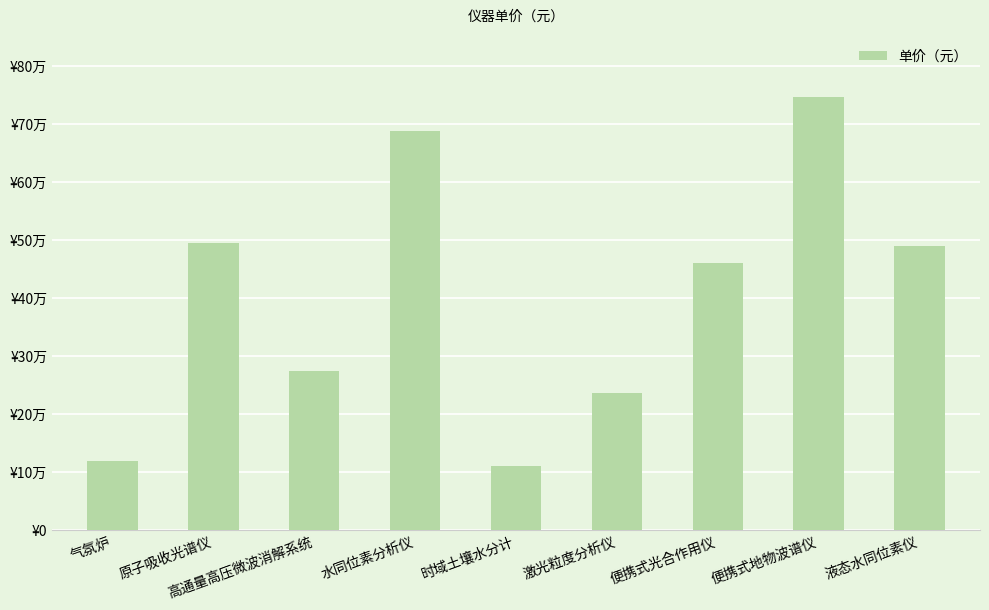

Reading left to right, transcribe all the data shown in this chart.

119200.0	495000.0	274000.0	687800.0	109666.4	236600.0	460200.0	746000.0	490000.0